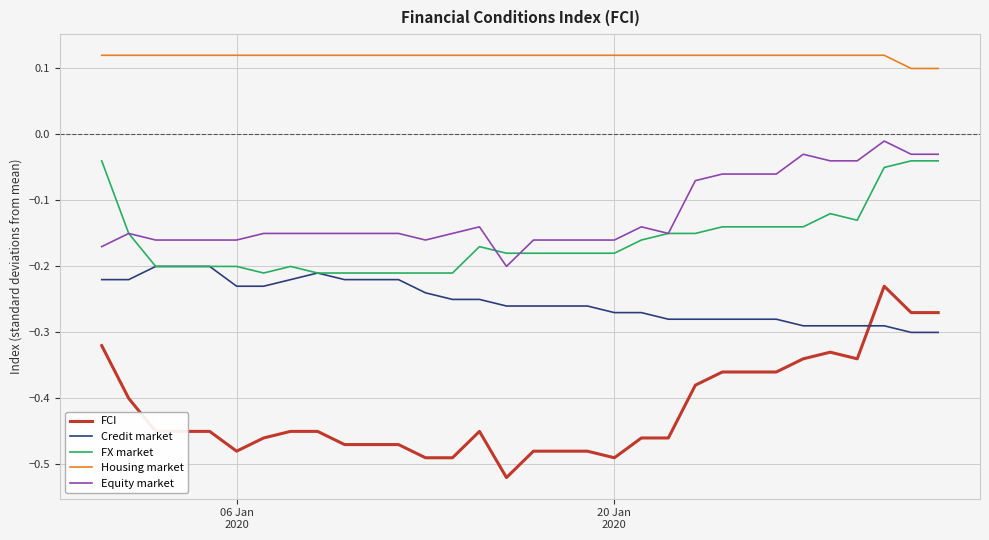

How many lines are shown in the chart?

5